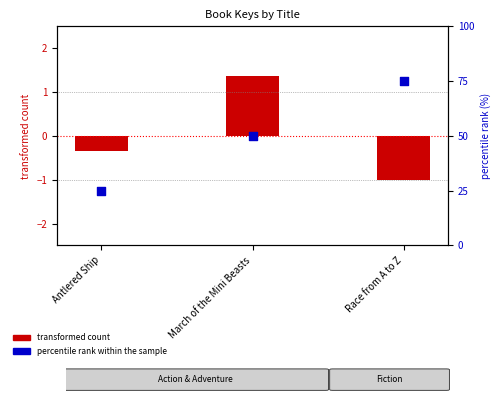

Which series reaches the maximum Y coordinate?

percentile rank within the sample